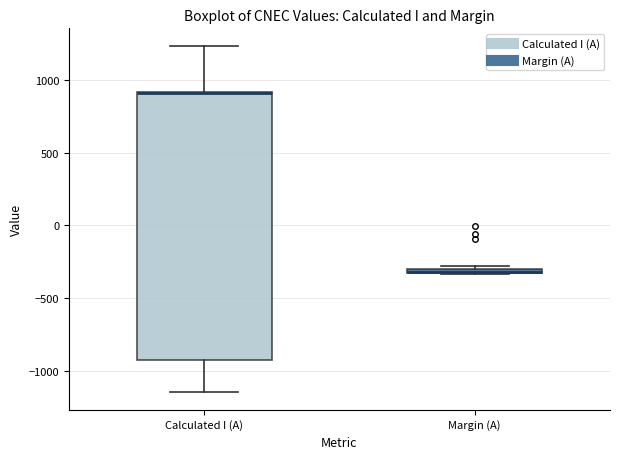

Comparing the boxes themselves (not the whiskers), which one is the tallest?

Calculated I (A)